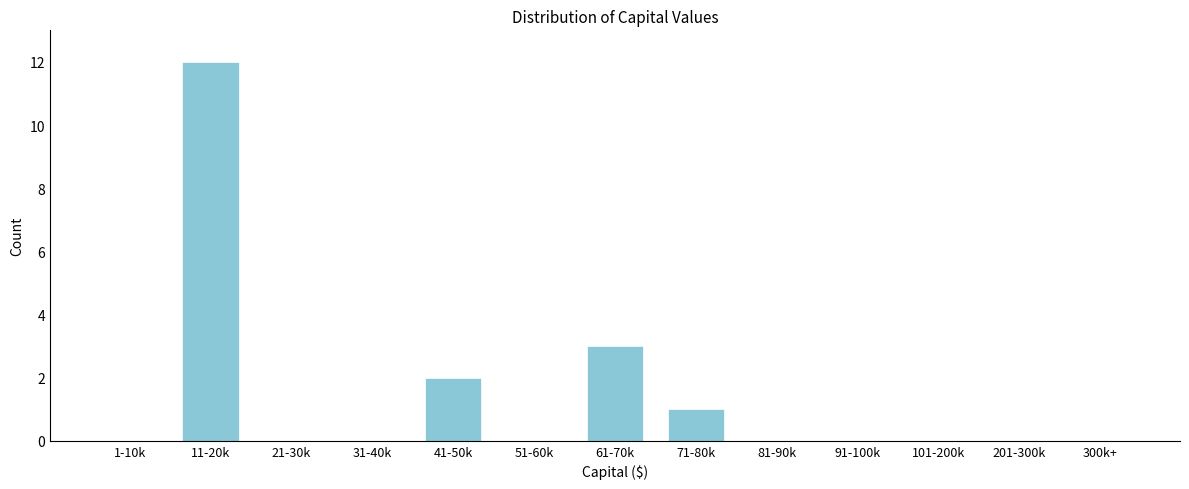

Is it true that the value at 81-90k is 0?

True